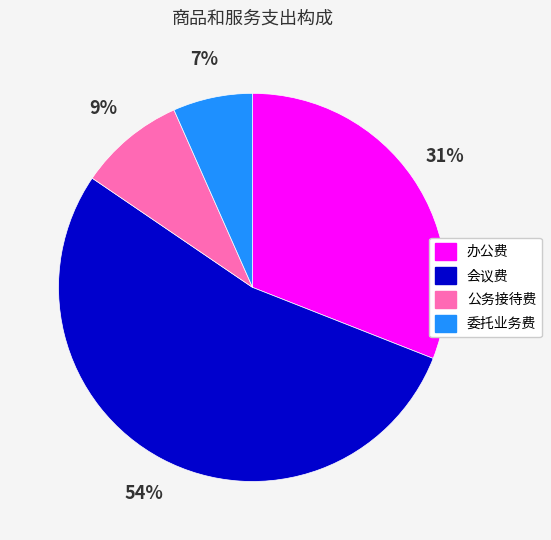

Combined, do 会议费 and 公务接待费 account for over 50%?

Yes